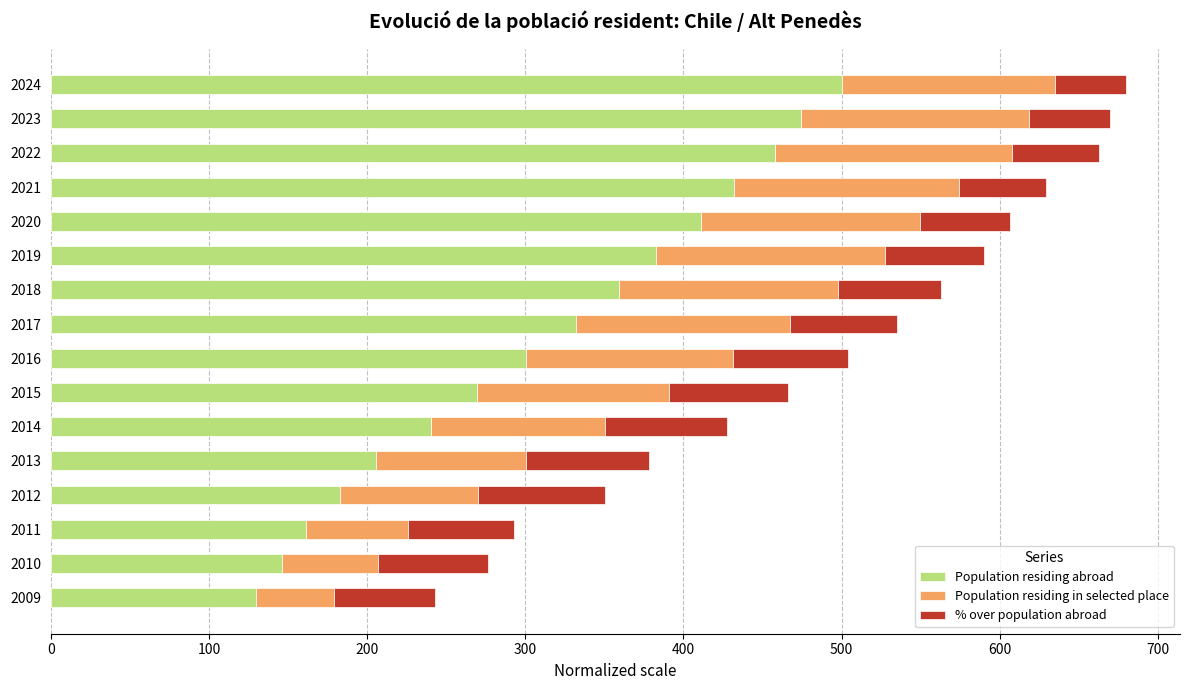

Which category has the lowest value in the Population residing abroad series?

2009